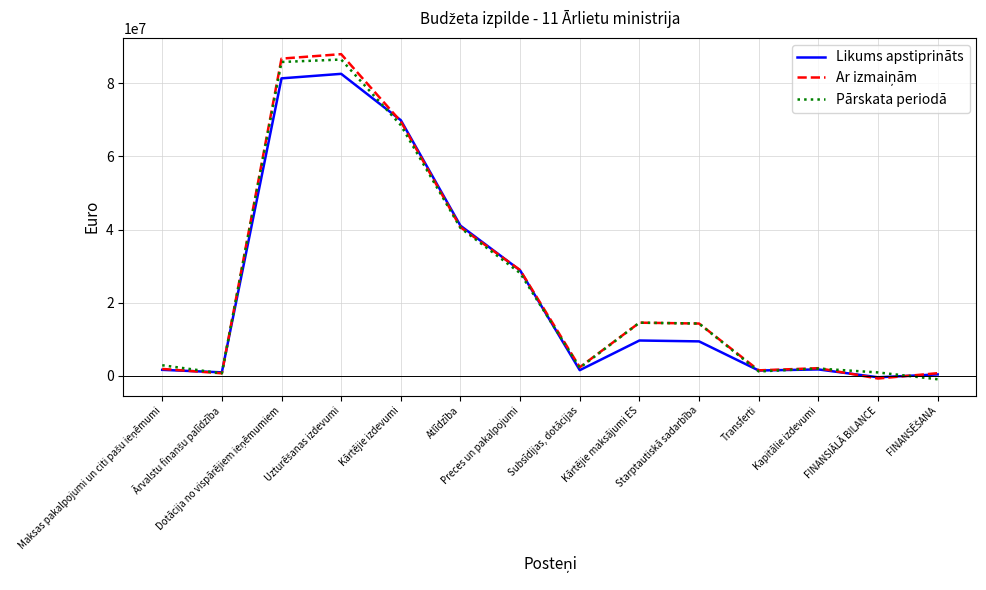

In Pārskata periodā, how many points are higher than both neighbors (excluding endpoints)?

3